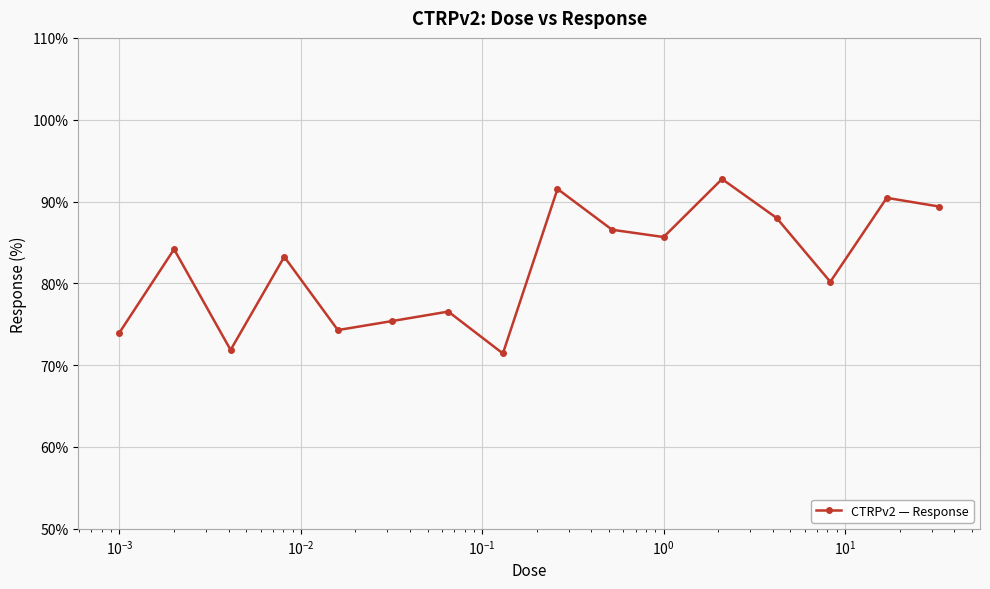

True or false: there are more than 2 points higher than both neighbors.

True